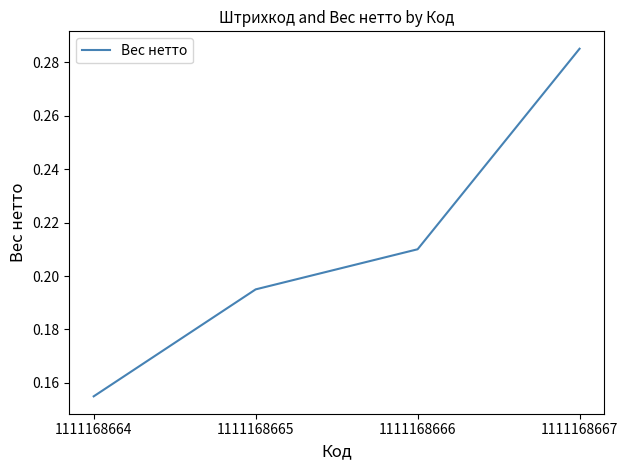

Which label corresponds to the largest value in the chart?

1111168667